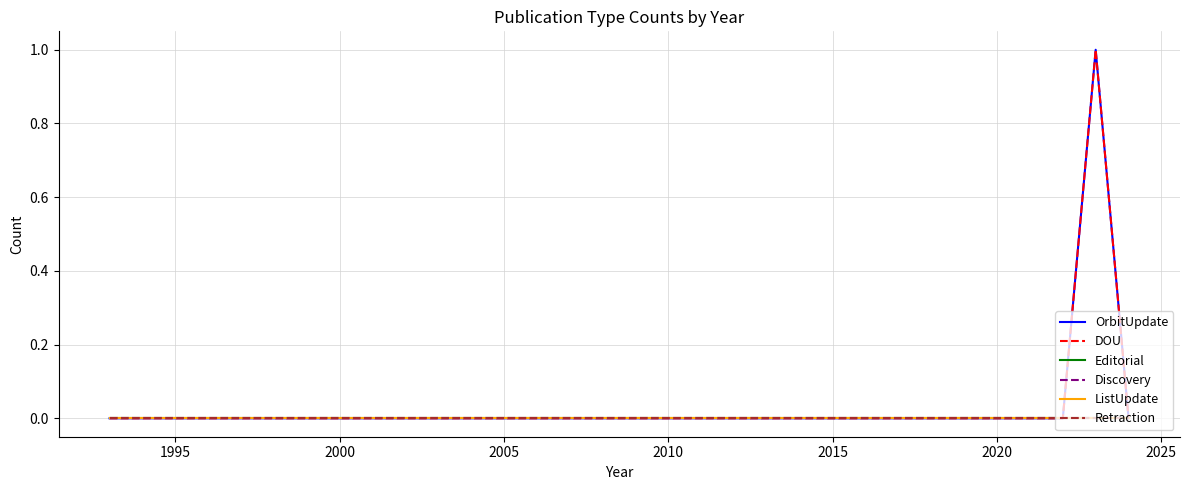

Does the chart display data point markers on the line(s)?

No